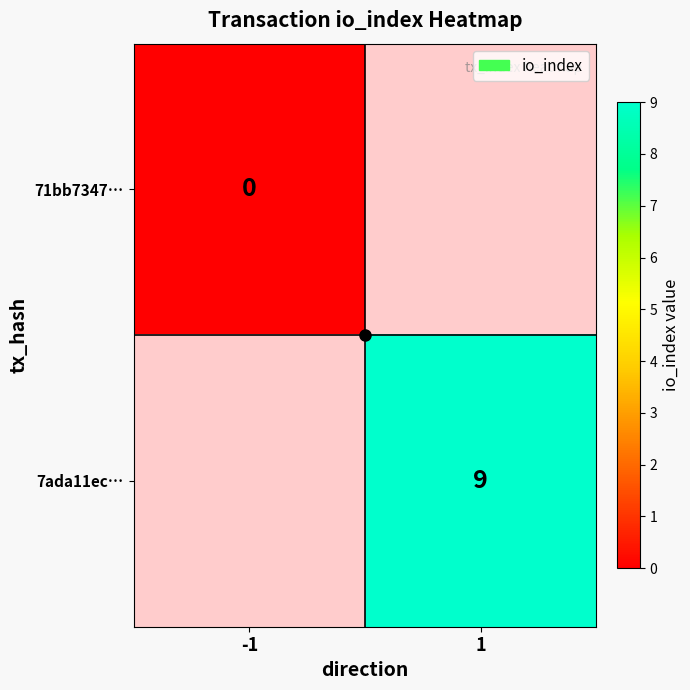

Is the value of 7ada11ec… at 1 greater than the value of 71bb7347… at -1?

Yes